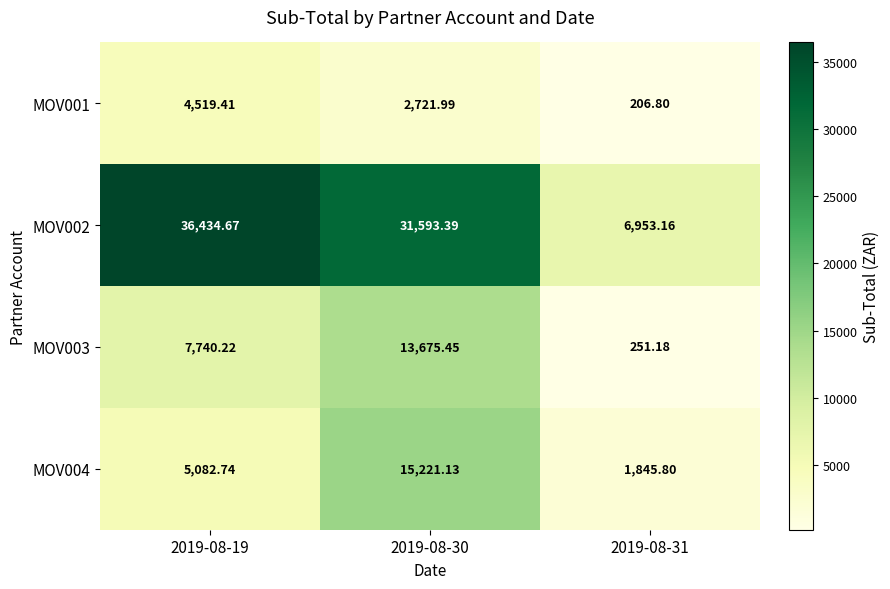

Which series has the largest total across all categories?

MOV002